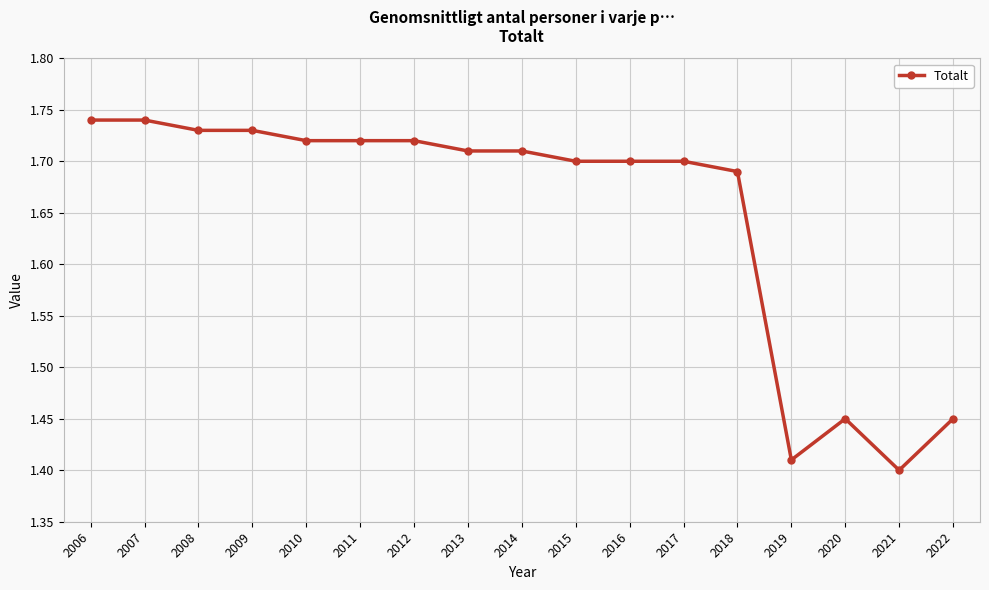

What is the sum of the values at 2006 and 2018?

3.4